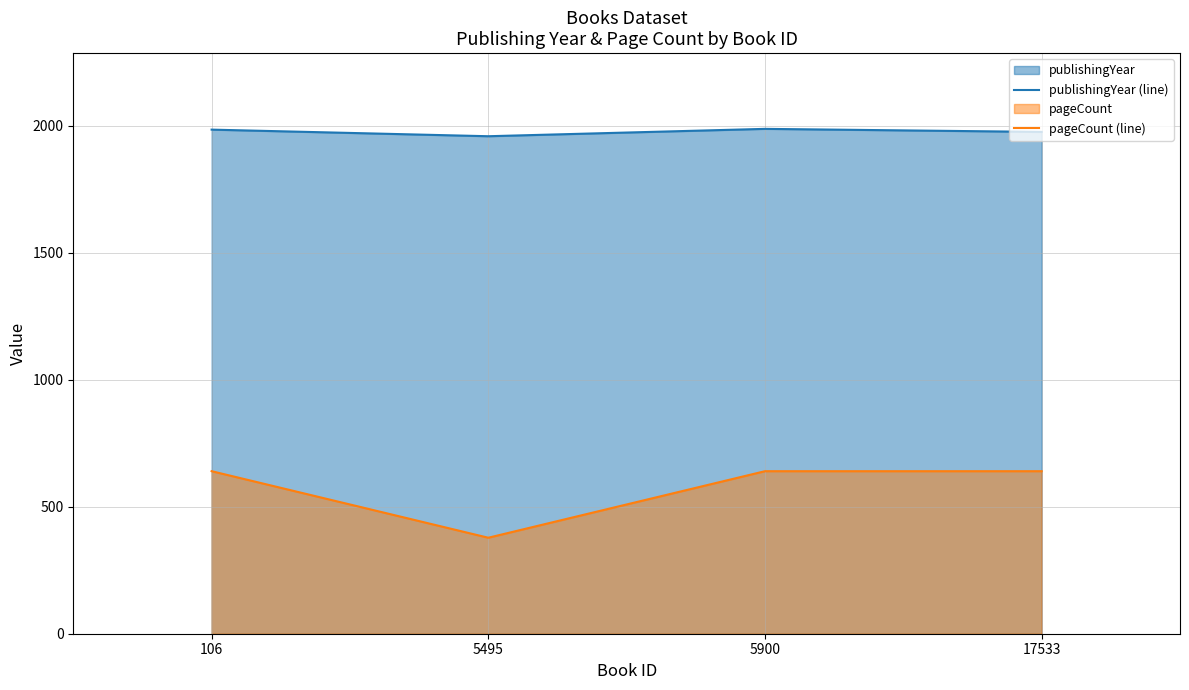

What is the sum of the pageCount (line) values at 106 and 5495?

1018